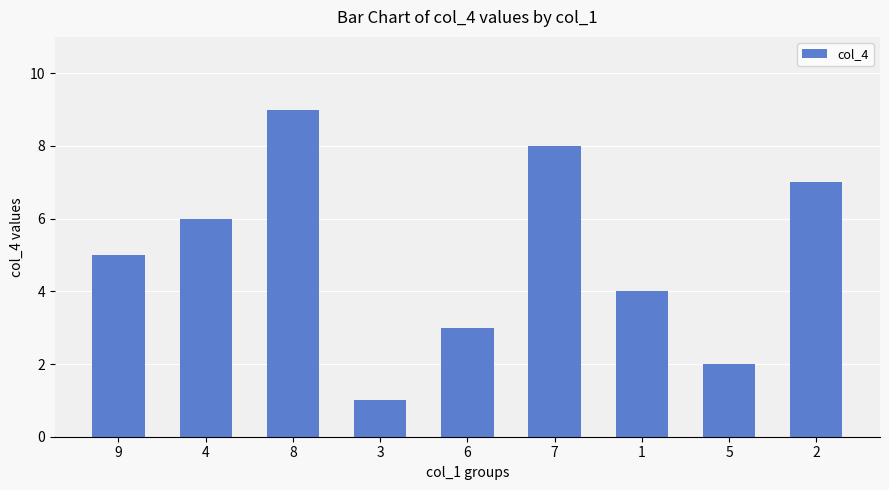

How many data points does each series have?

9